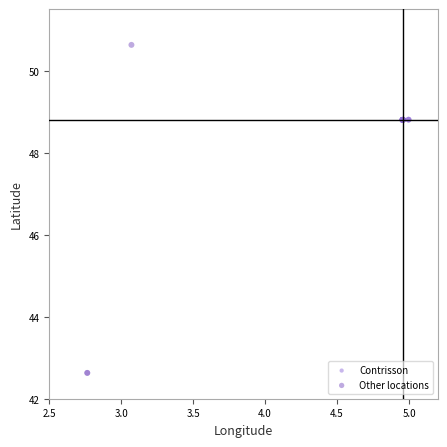

Which series reaches the minimum Y coordinate?

Other locations